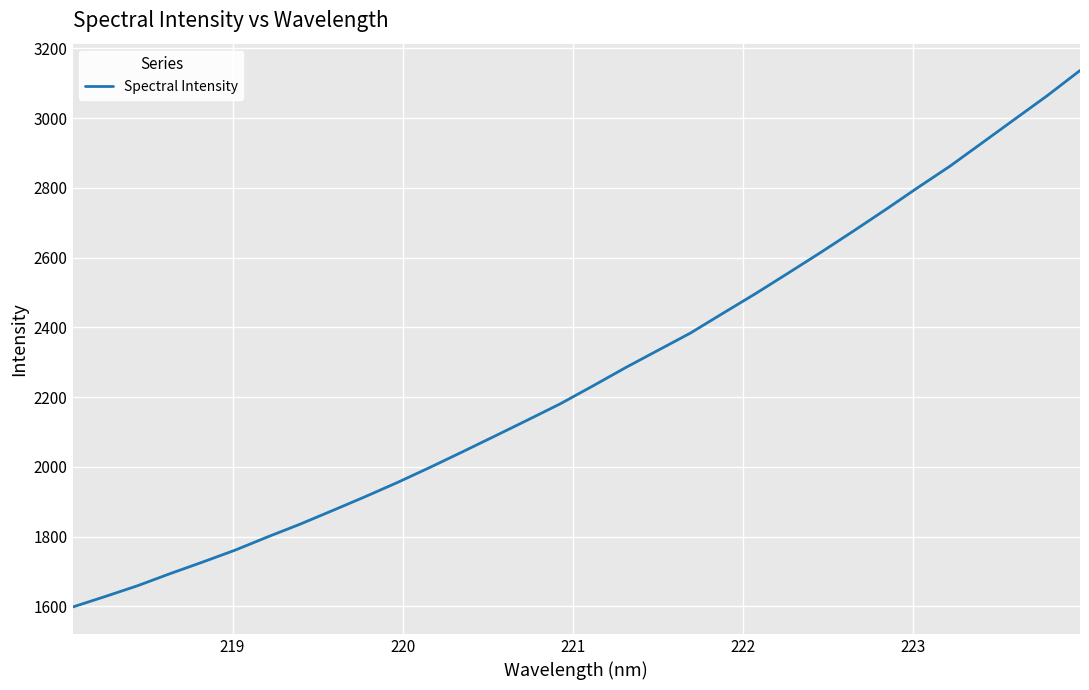

What is the smallest value displayed?

1598.3